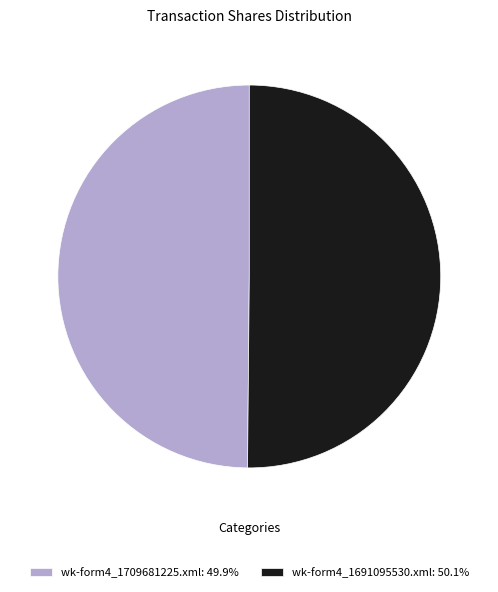

Approximately how many times larger is the value at wk-form4_1709681225.xml: 49.9% compared to wk-form4_1691095530.xml: 50.1%?

1.0